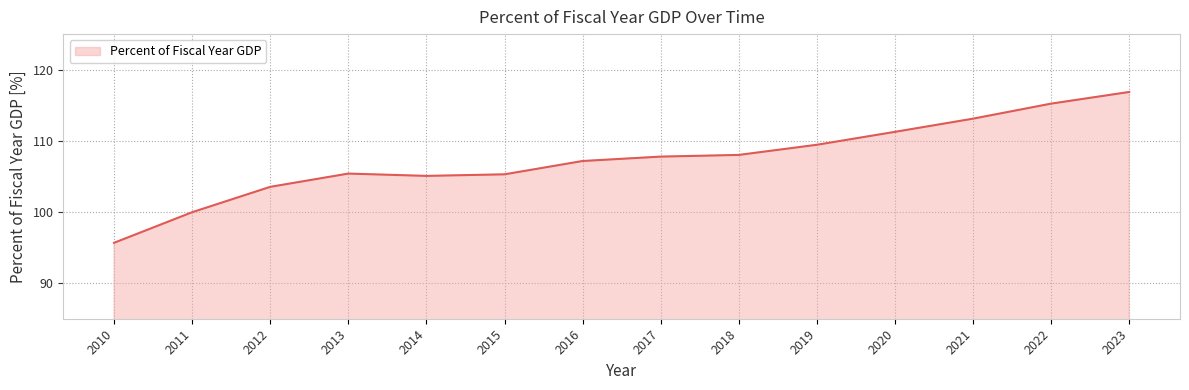

True or false: the data shows 115.2 at 2022.

True